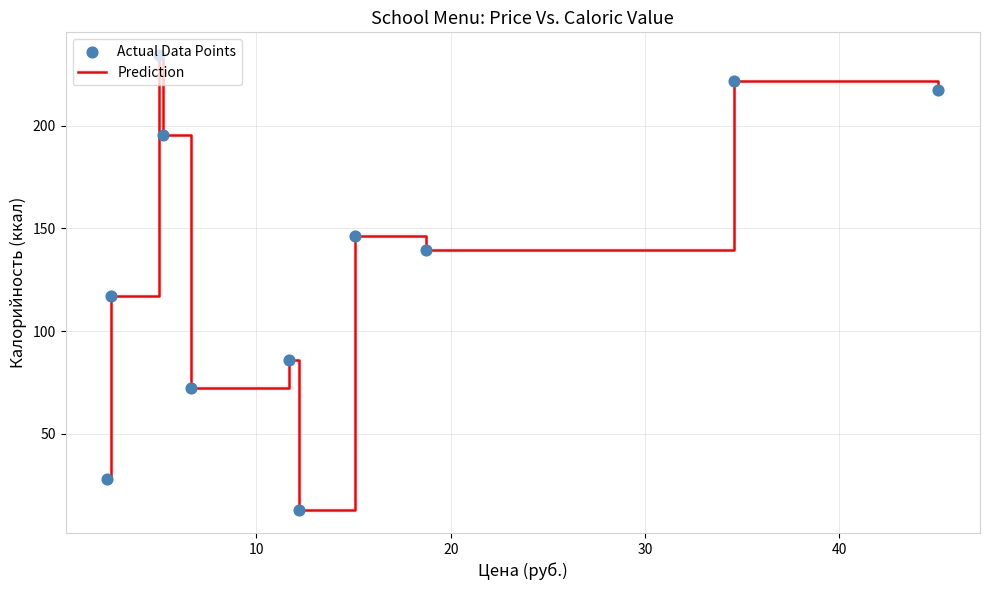

What is the greatest value displayed?

234.4